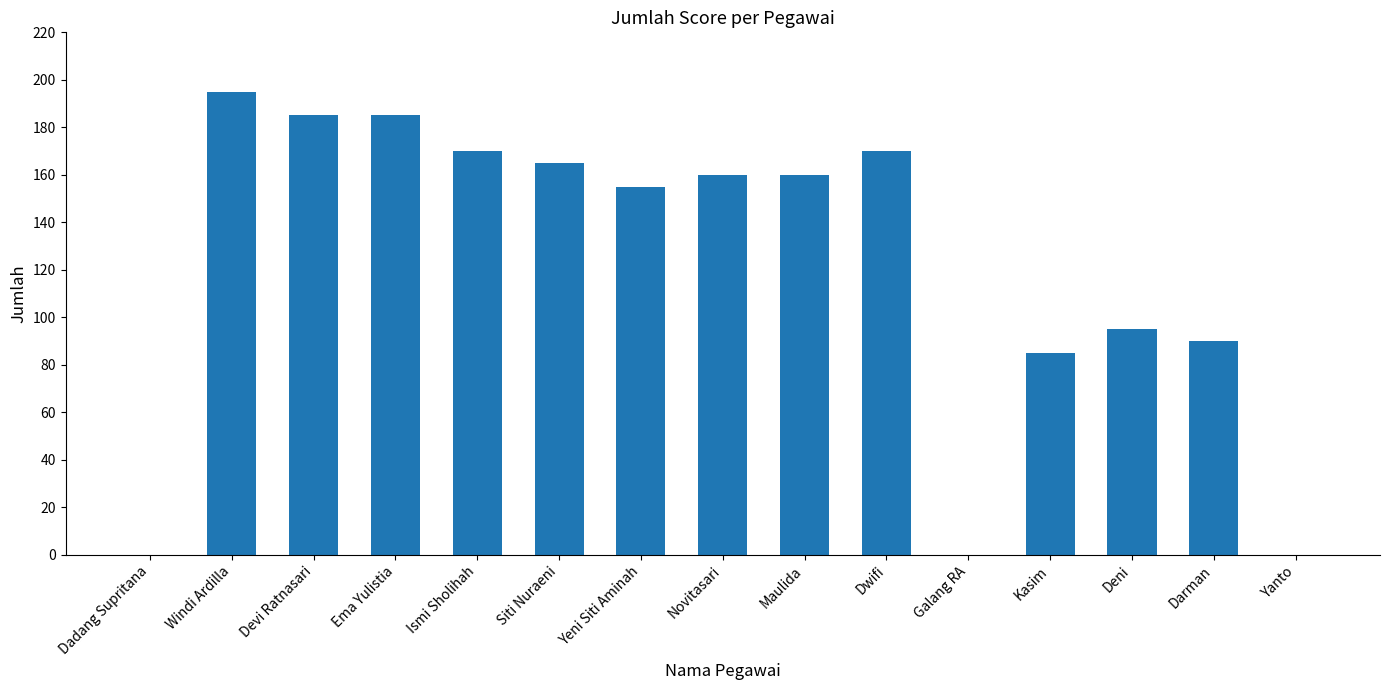

Where does the data first go above 160?

Windi Ardilla